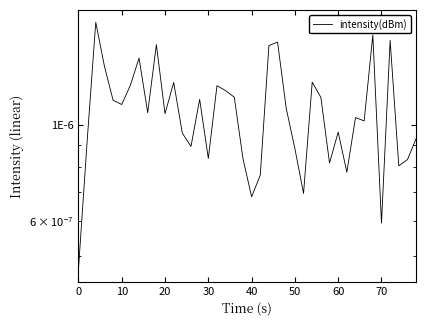

How many lines are shown in the chart?

1